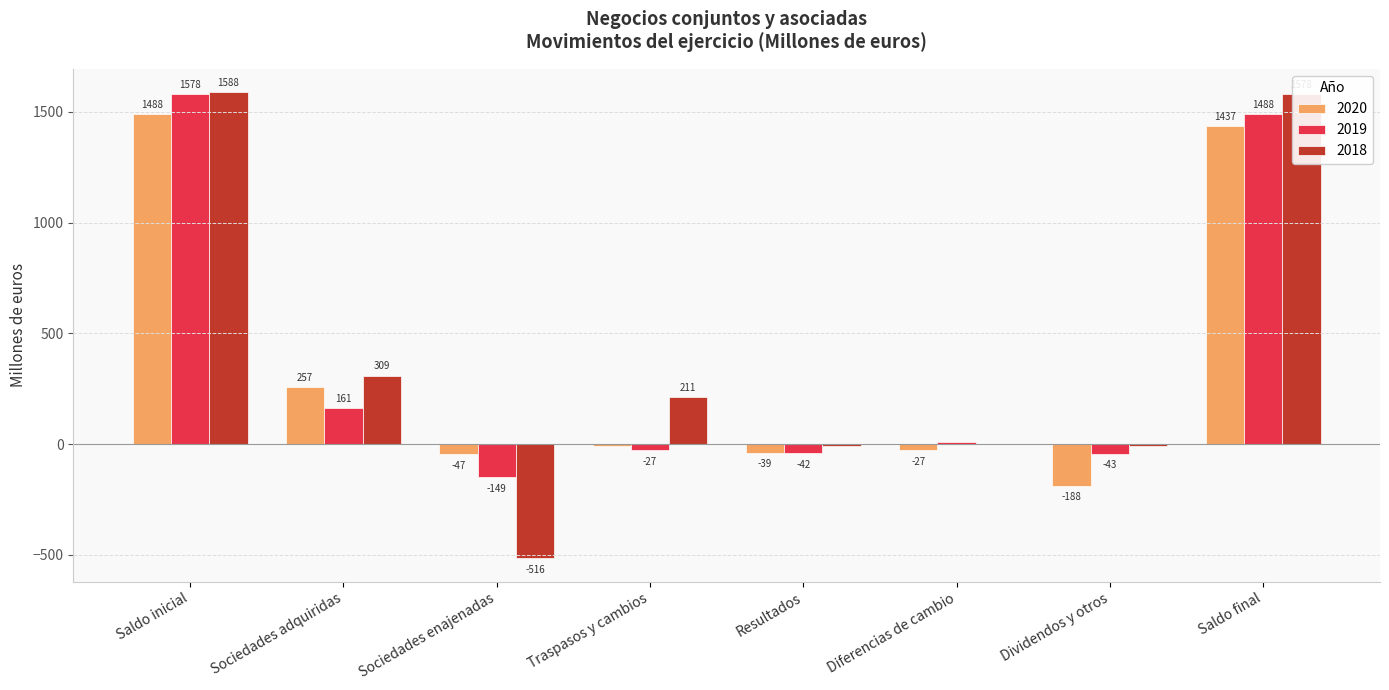

Reading left to right, transcribe all the data shown in this chart.

2020: 1488	257	-47	-7	-39	-27	-188	1437
2019: 1578	161	-149	-27	-42	10	-43	1488
2018: 1588	309	-516	211	-7	2	-8	1578